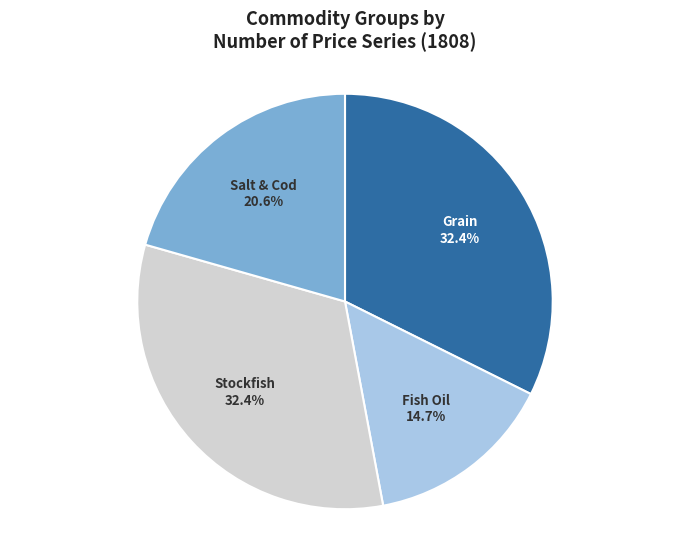

Is there any slice that represents more than half of the pie?

No